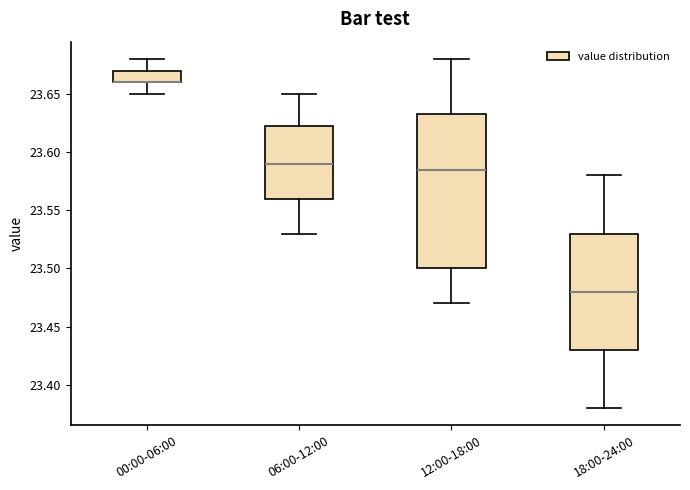

Which box is the tallest, from its lower edge to its upper edge?

12:00-18:00